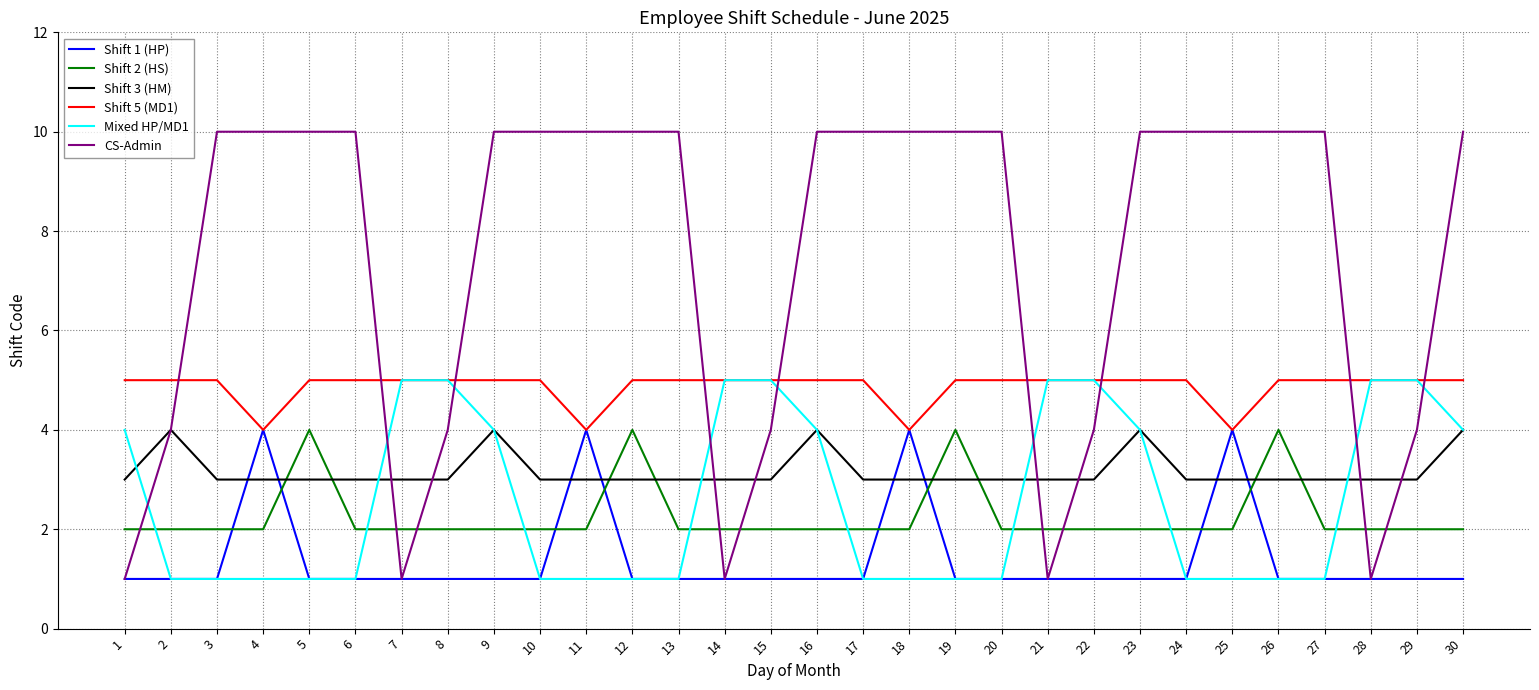

True or false: Shift 2 (HS) has a value of 2 at 3.

True